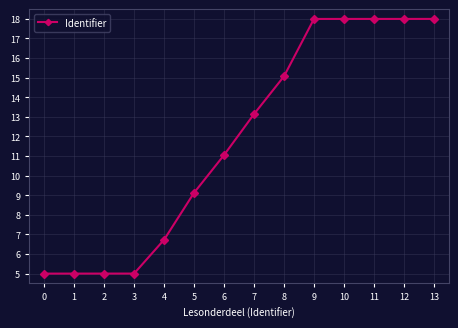

What is the maximum value shown in the chart?

18.0